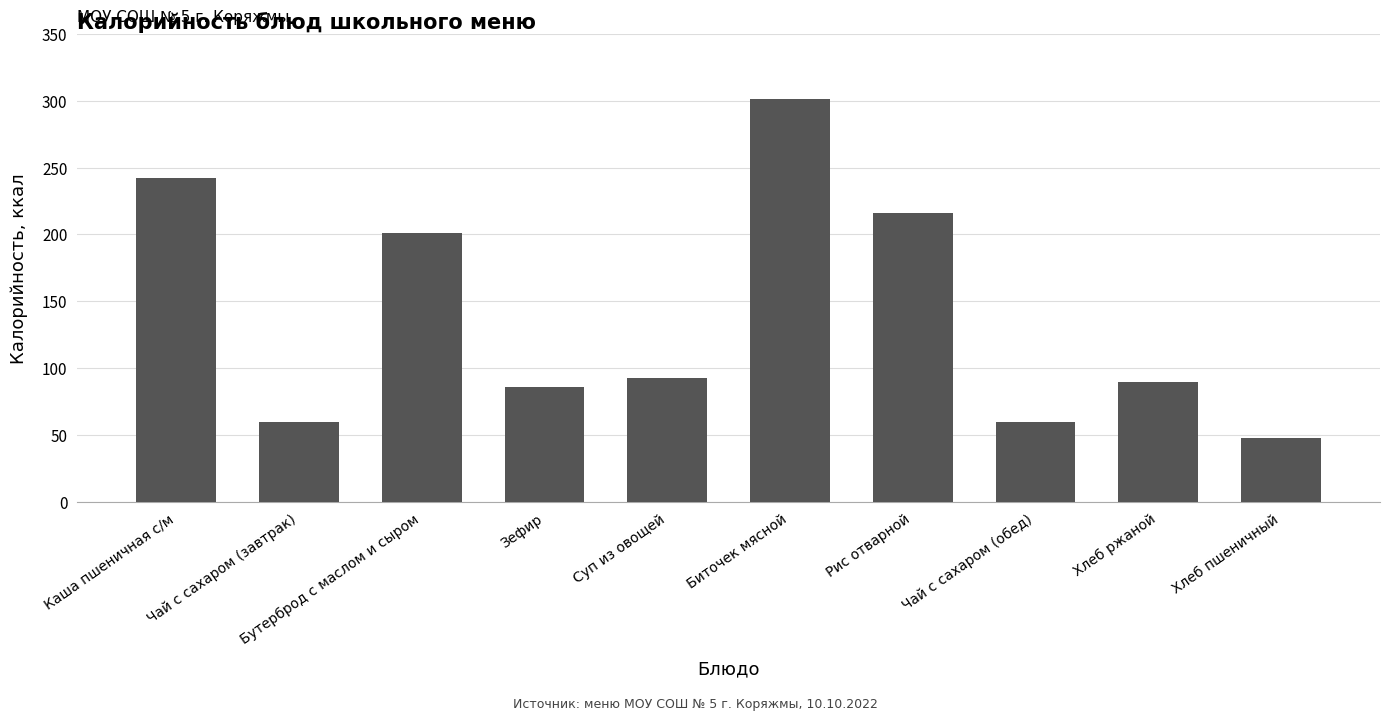

Is it true that the value at Суп из овощей is 40.2?

False